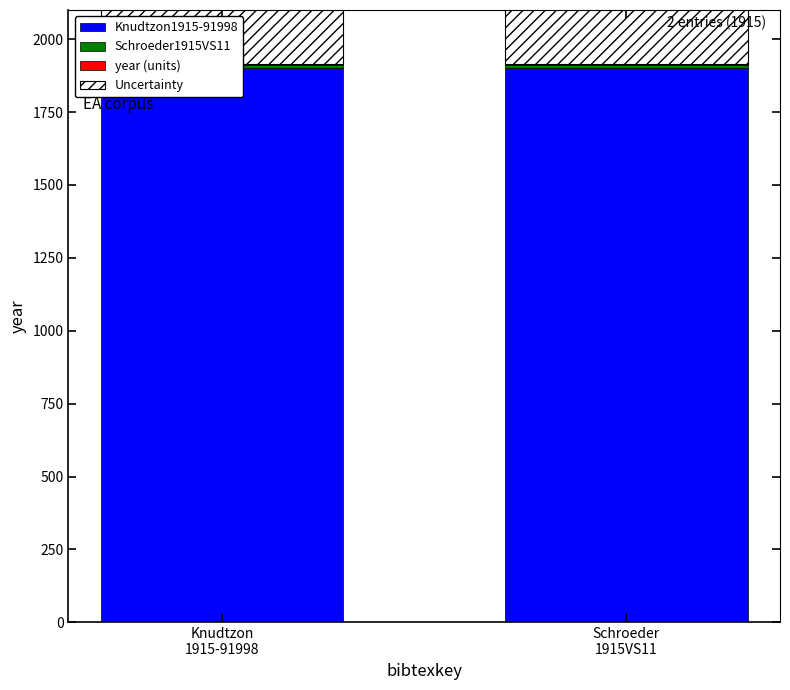

List the series in order of their peak value, highest first.

Uncertainty, Knudtzon1915-91998, Schroeder1915VS11, year (units)